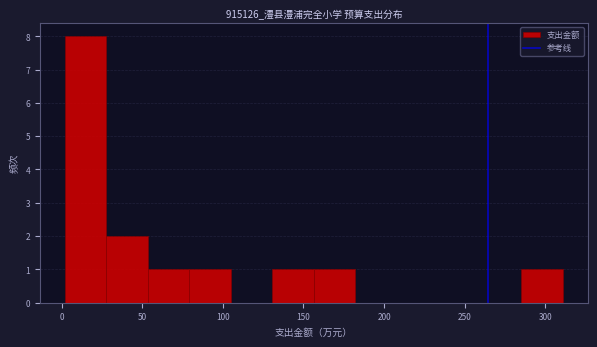

Reading left to right, list every bar in this chart as the range it spans on the x-axis followed by its height. Neither the bar edges nor the heights are printed on the chart, so give them approximately, as read against the axes.

0 to 30: 8
30 to 55: 2
55 to 80: 1
80 to 105: 1
105 to 130: 0
130 to 155: 1
155 to 180: 1
180 to 210: 0
210 to 235: 0
235 to 260: 0
260 to 285: 0
285 to 310: 1